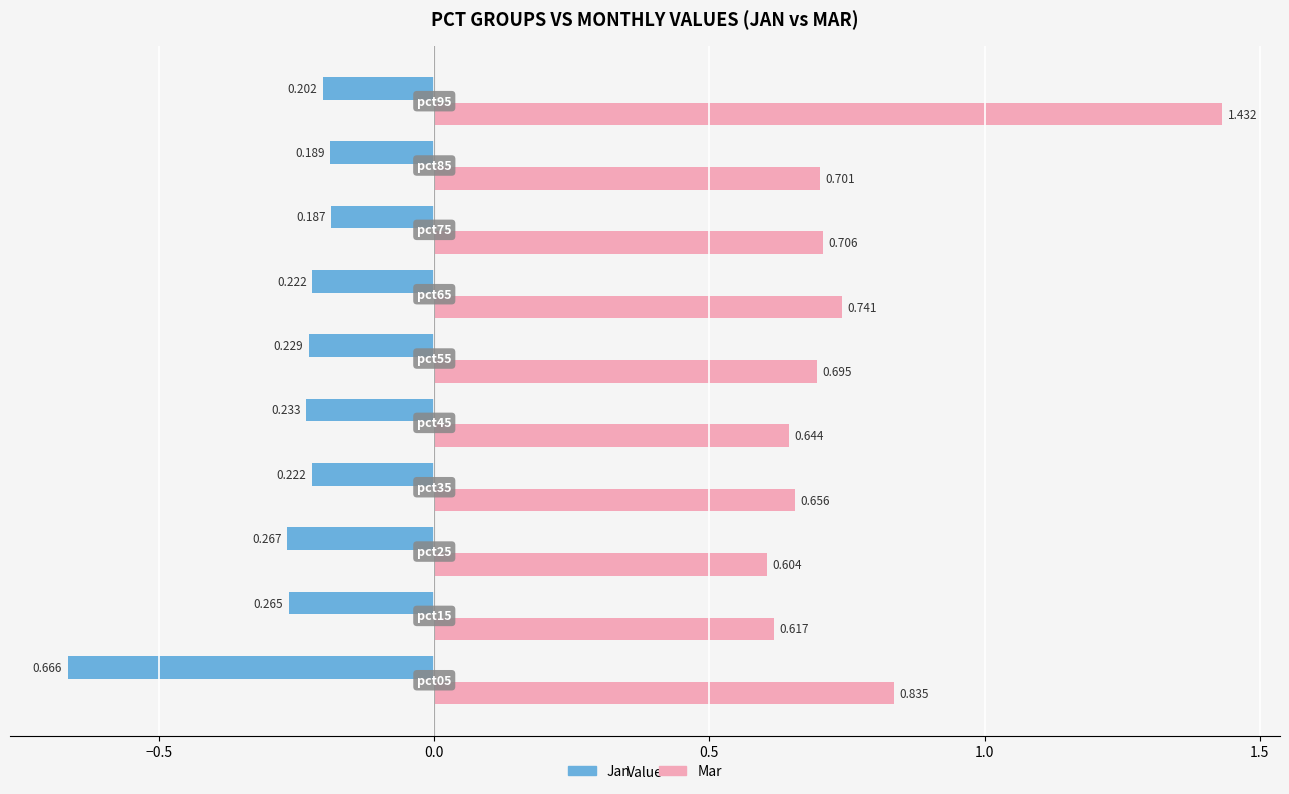

List the series in order of their overall mean, highest first.

Mar, Jan